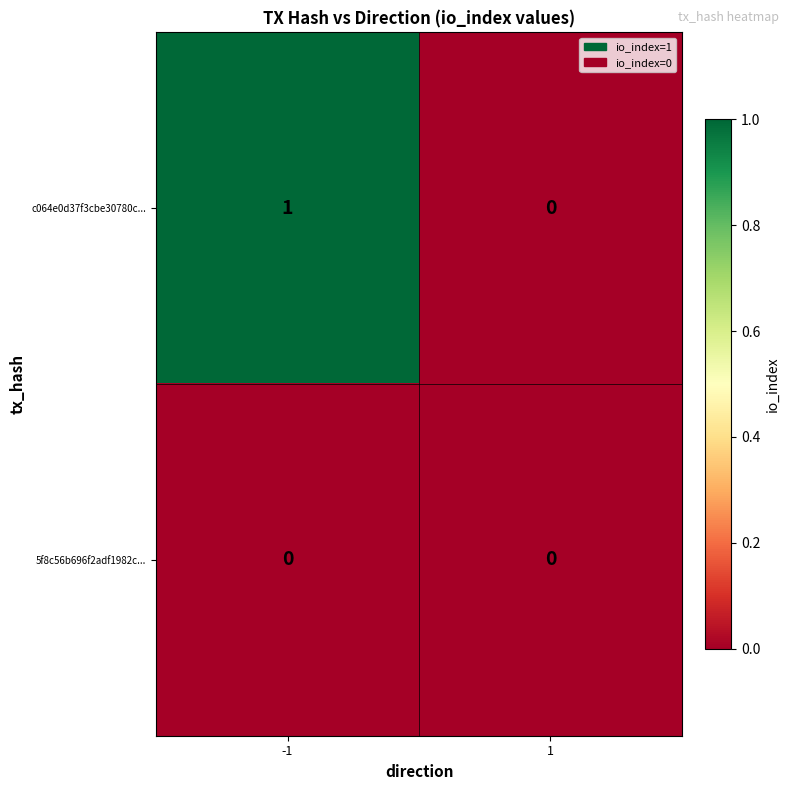

Rank the series by their maximum value, from highest to lowest.

c064e0d37f3cbe30780c..., 5f8c56b696f2adf1982c...